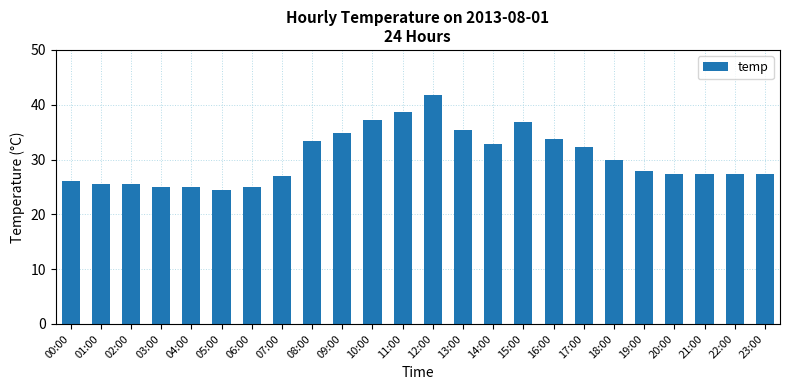

Reading left to right, transcribe all the data shown in this chart.

26.0	25.5	25.5	25.0	25.0	24.5	25.0	27.0	33.3	34.8	37.2	38.7	41.7	35.3	32.8	36.8	33.8	32.3	29.9	27.9	27.4	27.4	27.4	27.4